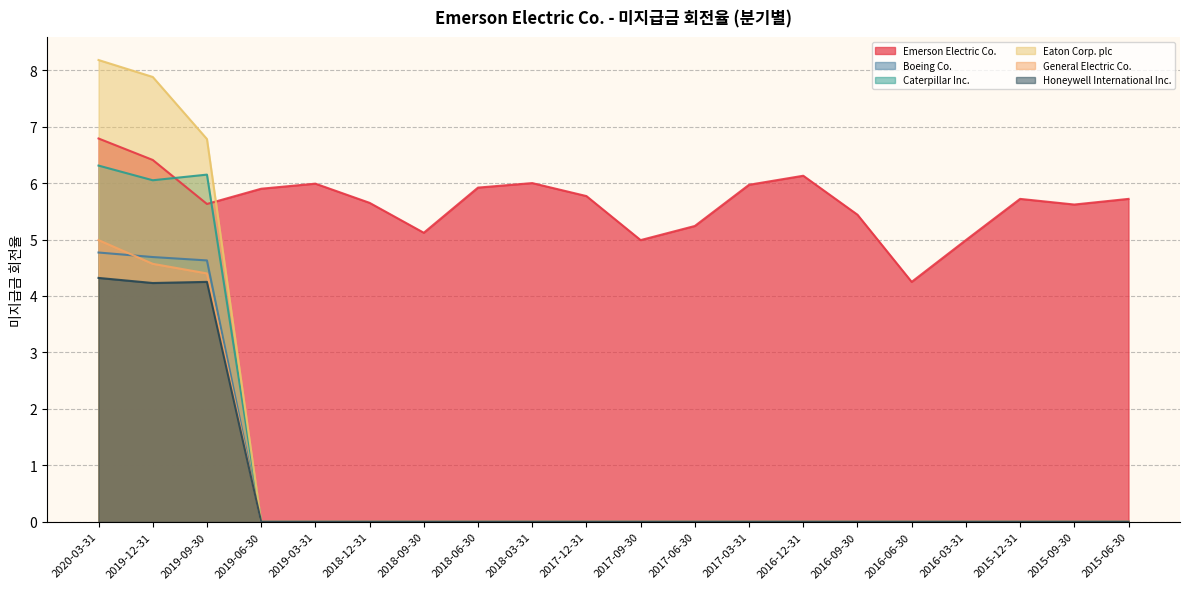

What is the maximum value for Emerson Electric Co.?

6.8